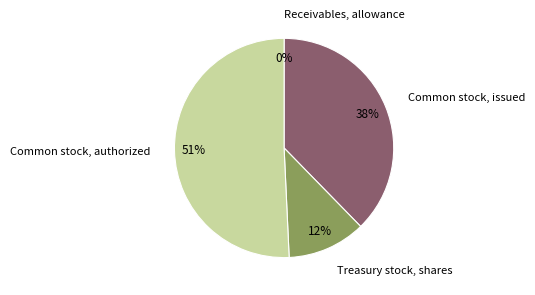

Does any single category account for the majority?

Yes